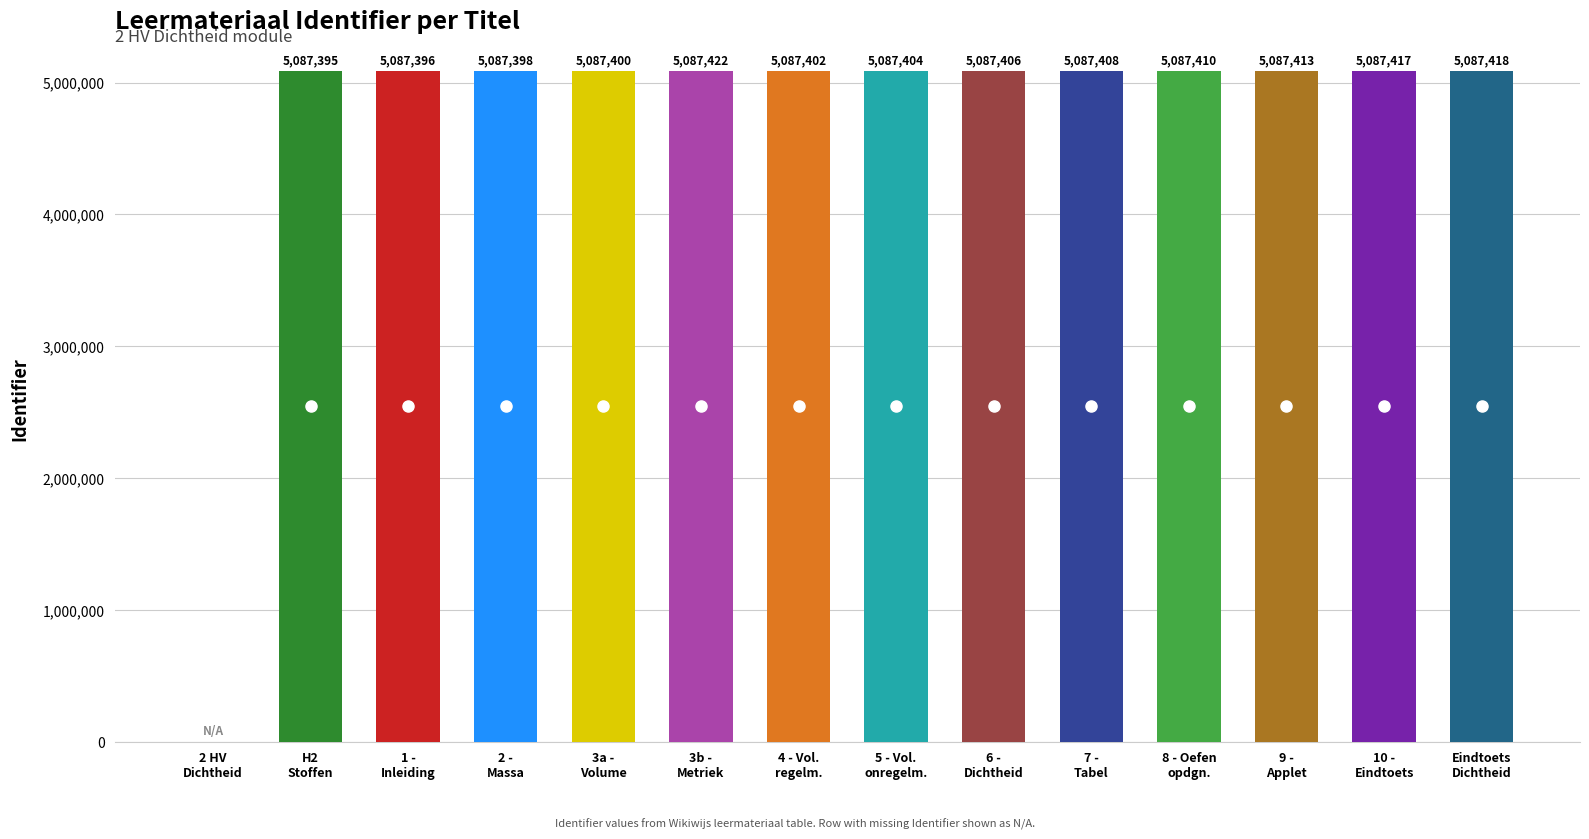

What is the sum of all values?

66136289